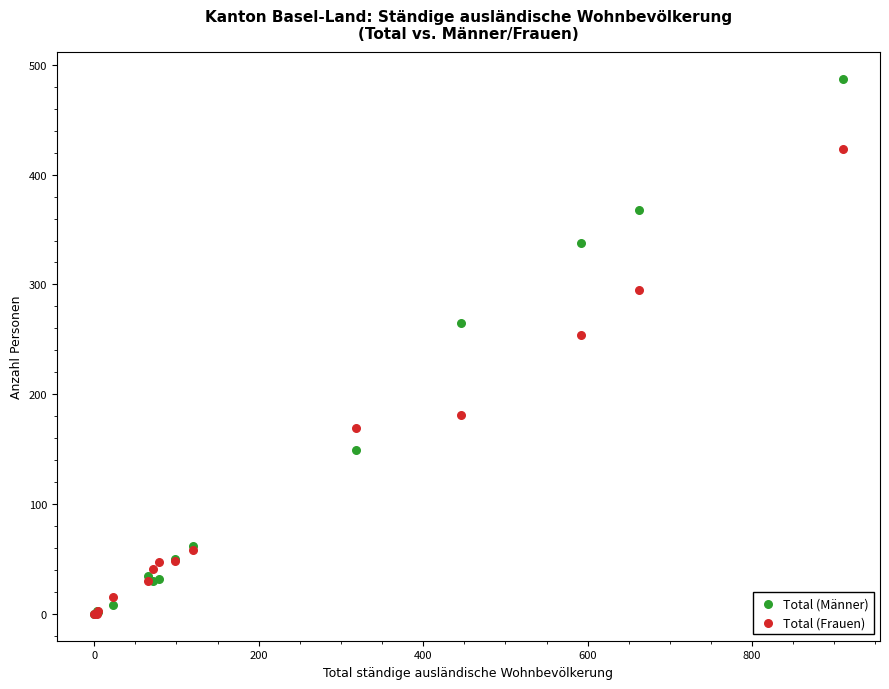

In the Total (Männer) series, what Y value is closest to 243?

265